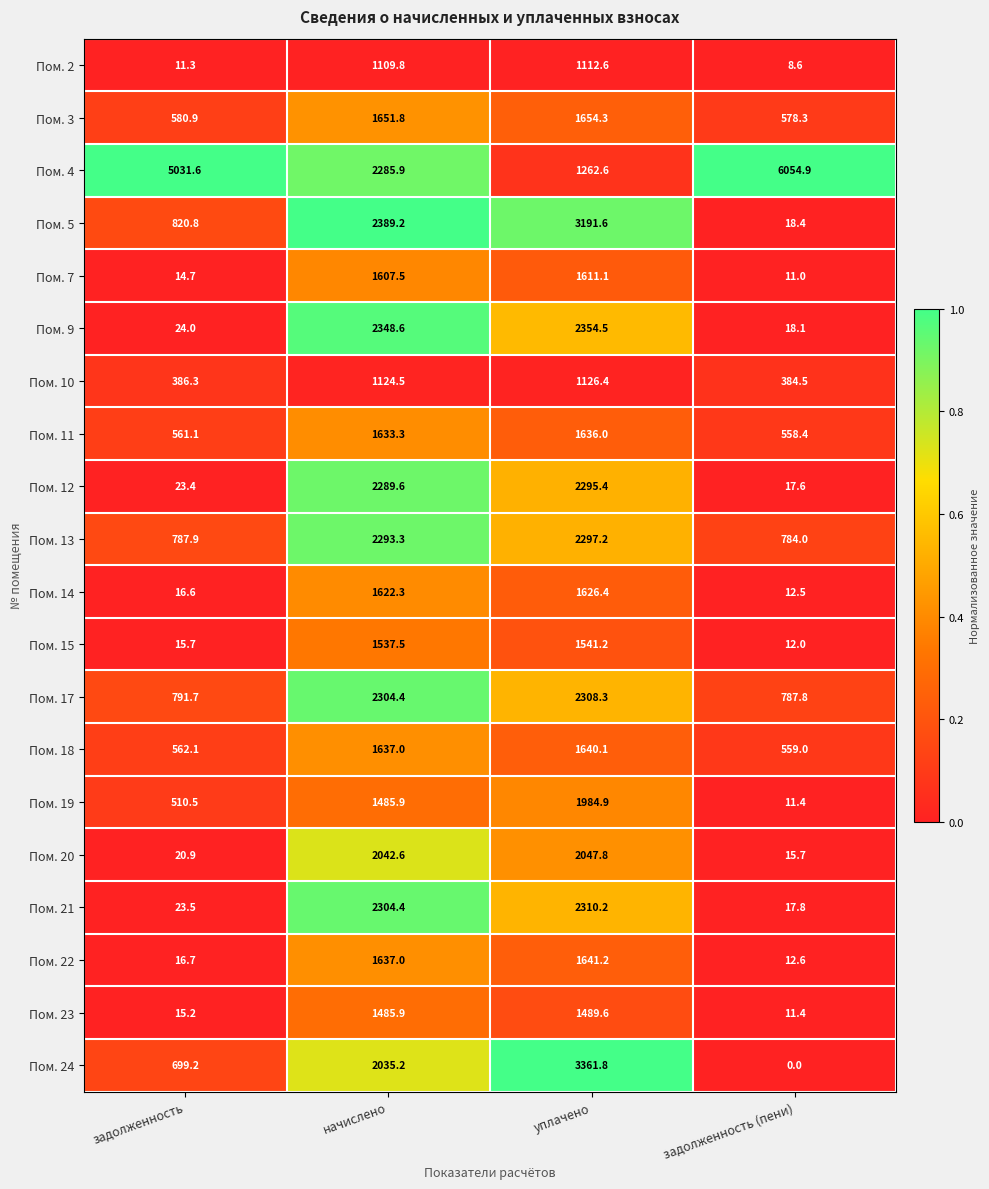

At which category does the chart reach its minimum across all series?

задолженность (пени)